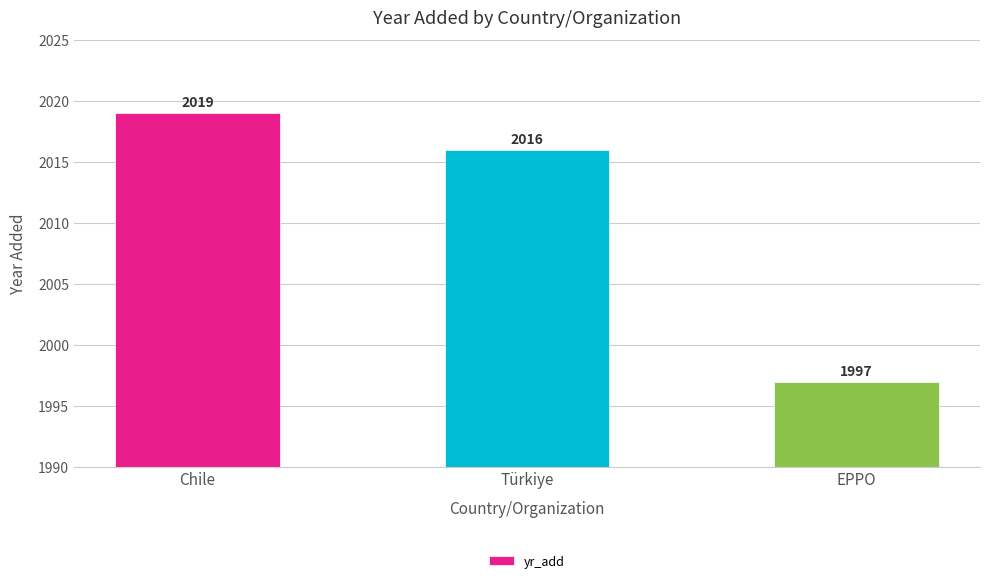

At which category does the chart reach its peak across all series?

Chile